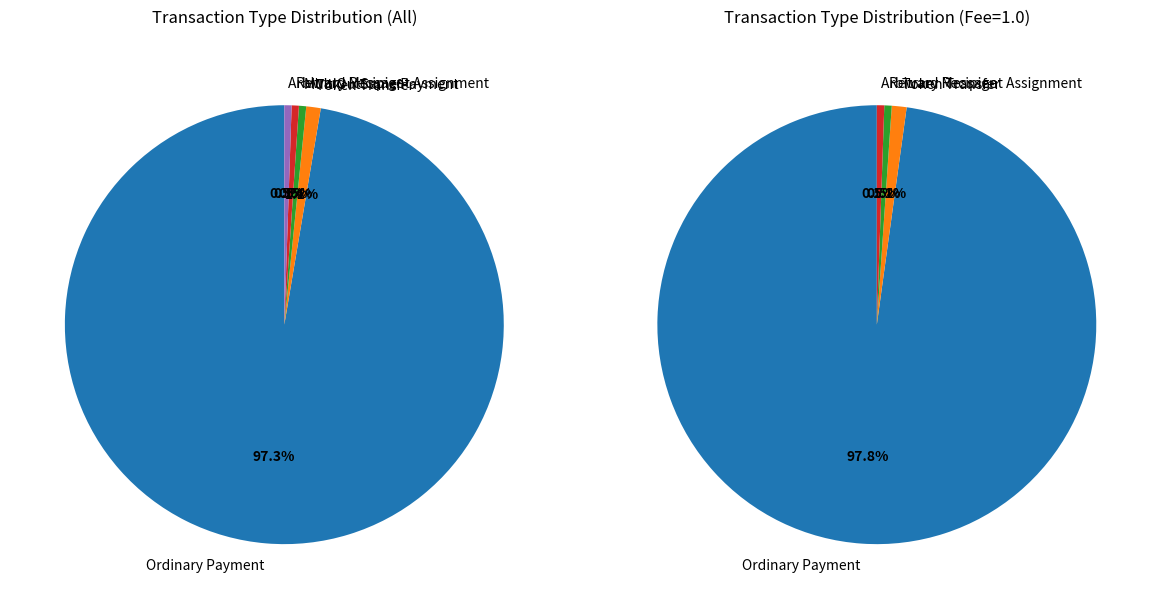

The Ordinary Payment slice represents 97% of the pie. True or false?

True